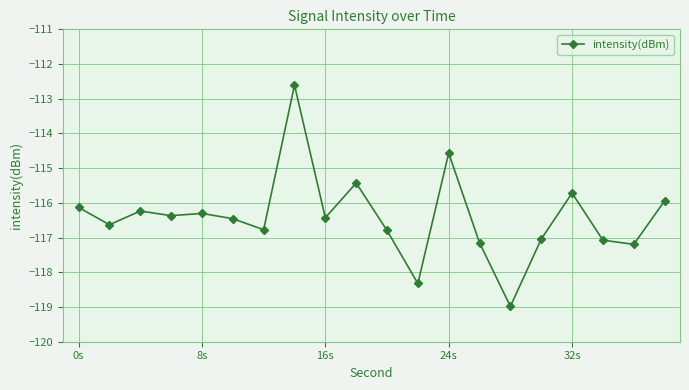

What is the value of the 14th point from the left?

-117.2